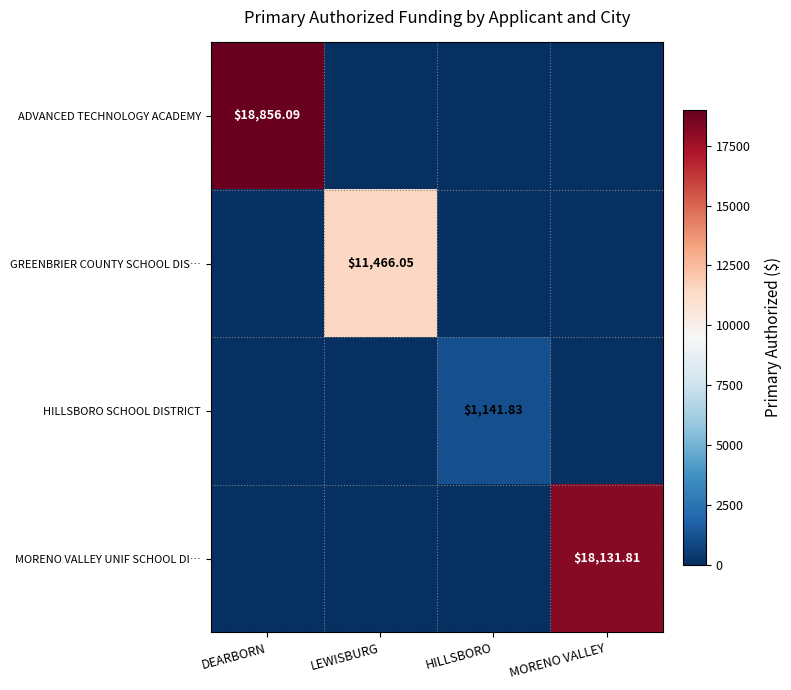

Rank the series at LEWISBURG from lowest to highest value.

ADVANCED TECHNOLOGY ACADEMY, HILLSBORO SCHOOL DISTRICT, MORENO VALLEY UNIF SCHOOL DI…, GREENBRIER COUNTY SCHOOL DIS…